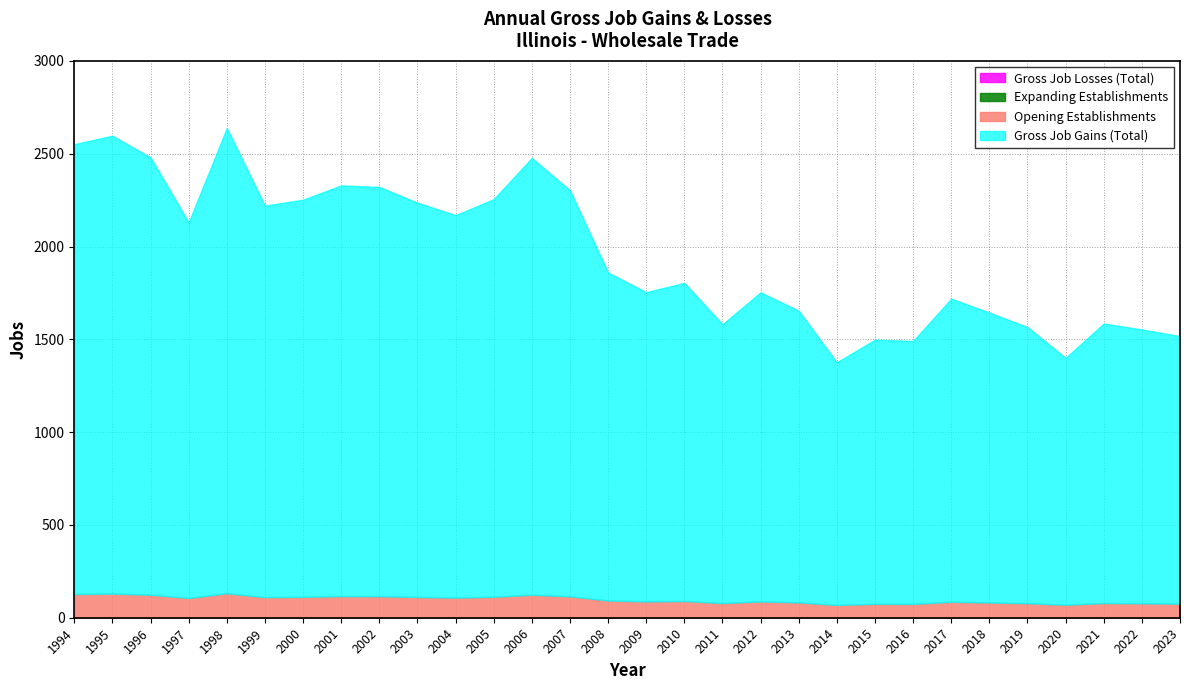

True or false: Gross Job Gains (Total) and Opening Establishments intersect in this chart.

False